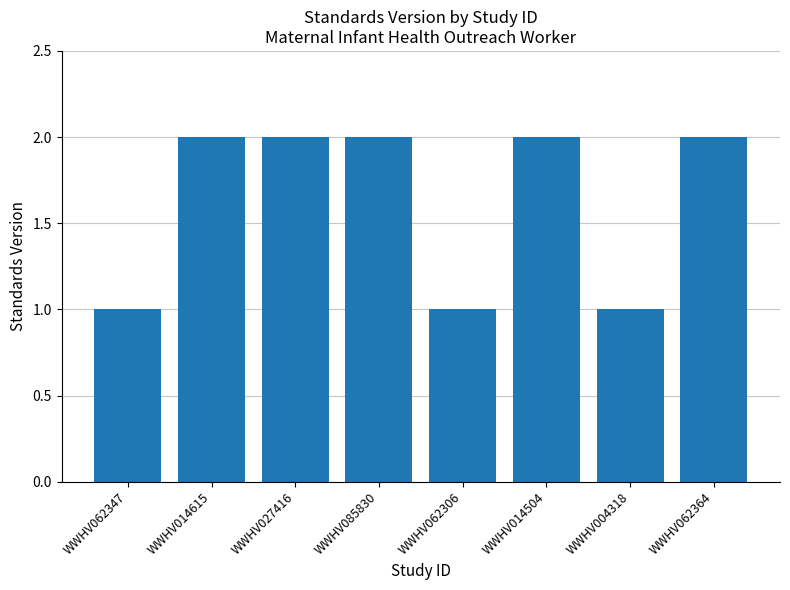

What is the label of the 6th bar from the right?

WWHV027416